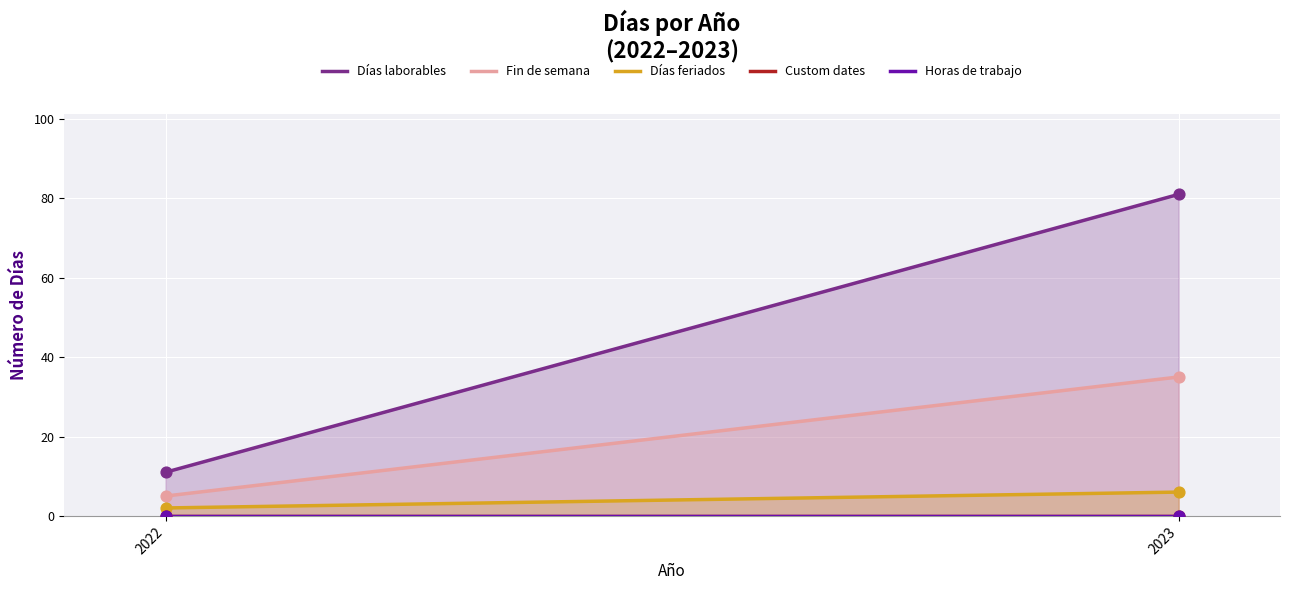

Which series contains the highest Y value?

Días laborables